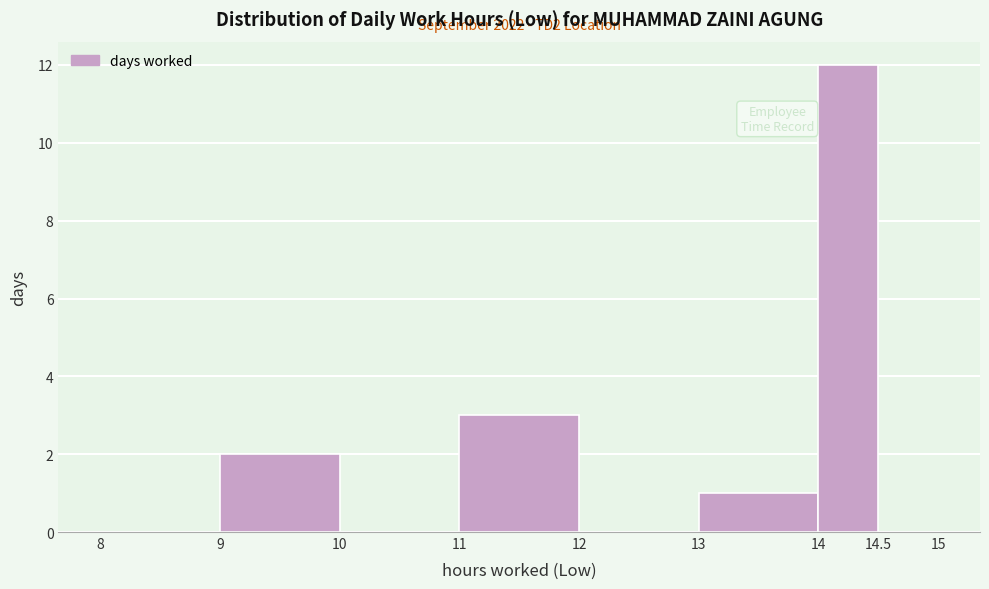

Over which range of the x-axis is the bar tallest?

14 to 14.5